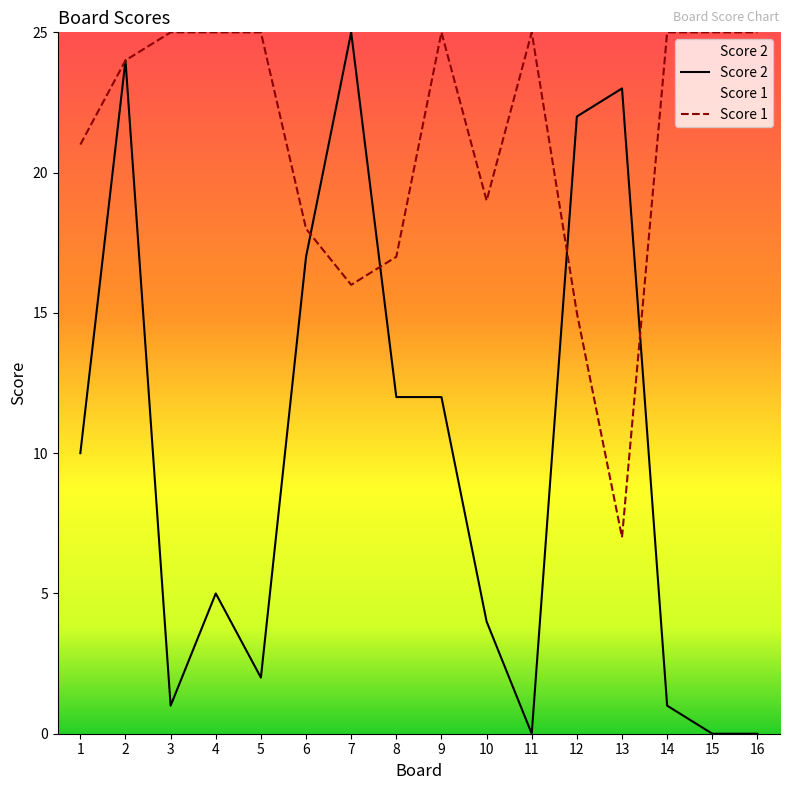

What is the value of the Score 2 point at the 6th from the left?

17